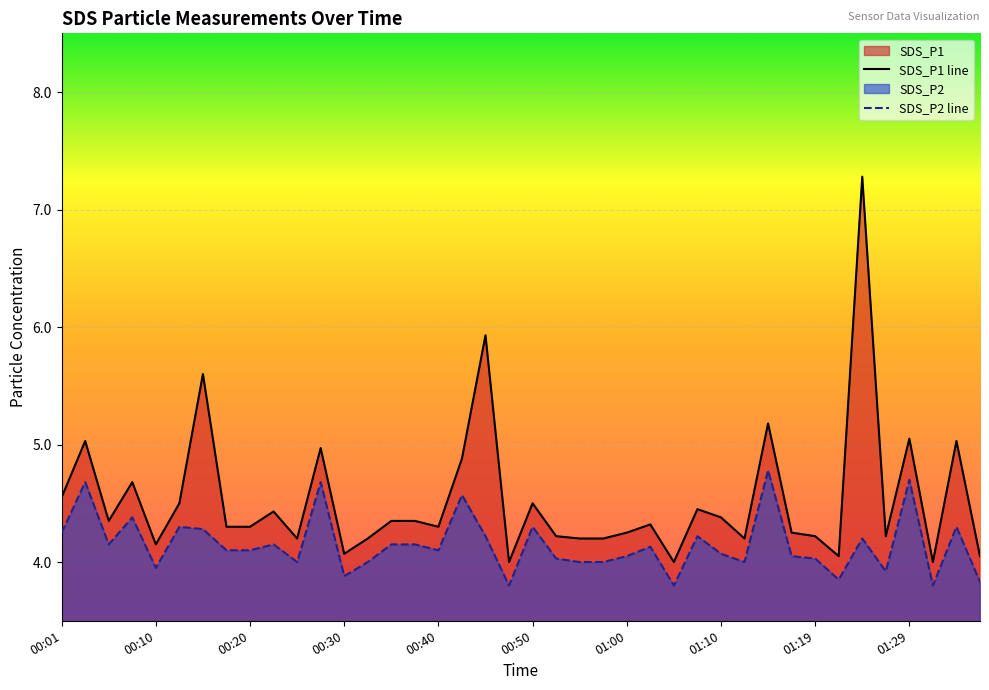

Which category has the lowest value in the SDS_P1 line series?

19